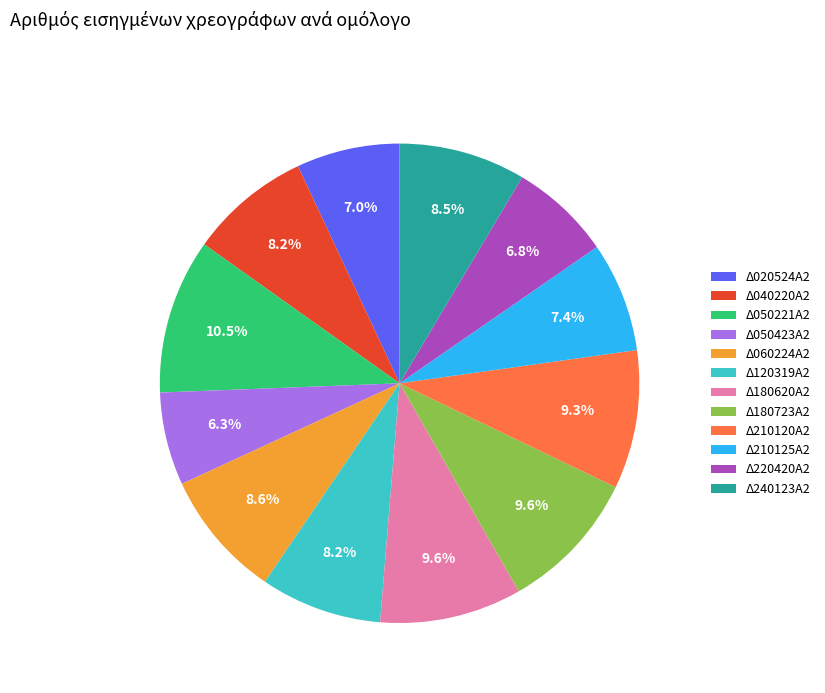

To the nearest percent, what percentage of the pie is Δ050423Α2?

6%